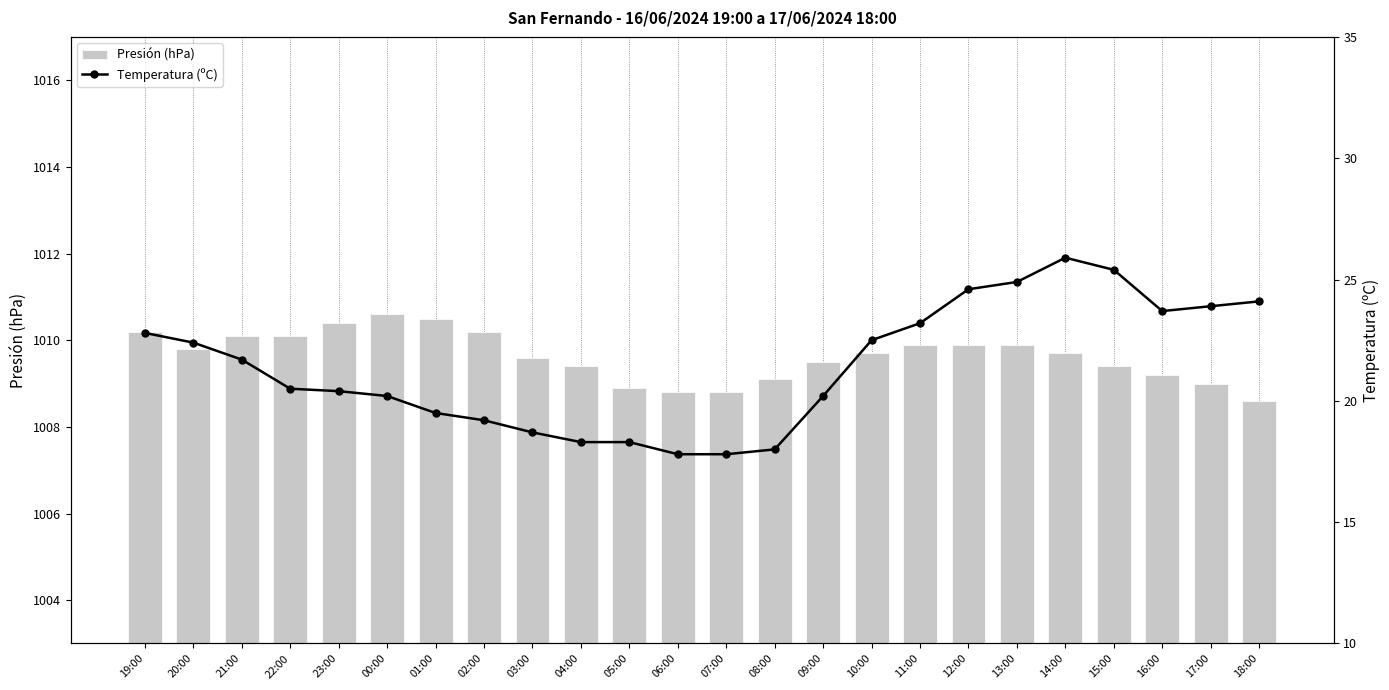

Rank the categories by Temperatura (ºC) value from highest to lowest.

14:00, 15:00, 13:00, 12:00, 18:00, 17:00, 16:00, 11:00, 19:00, 10:00, 20:00, 21:00, 22:00, 23:00, 00:00, 09:00, 01:00, 02:00, 03:00, 04:00, 05:00, 08:00, 06:00, 07:00